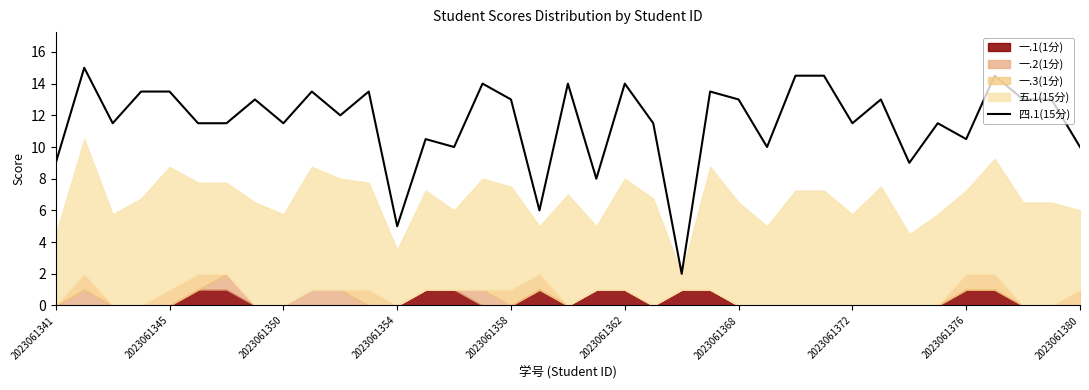

Is it true that 四.1(15分) equals 22.9 at 2023061345?

False